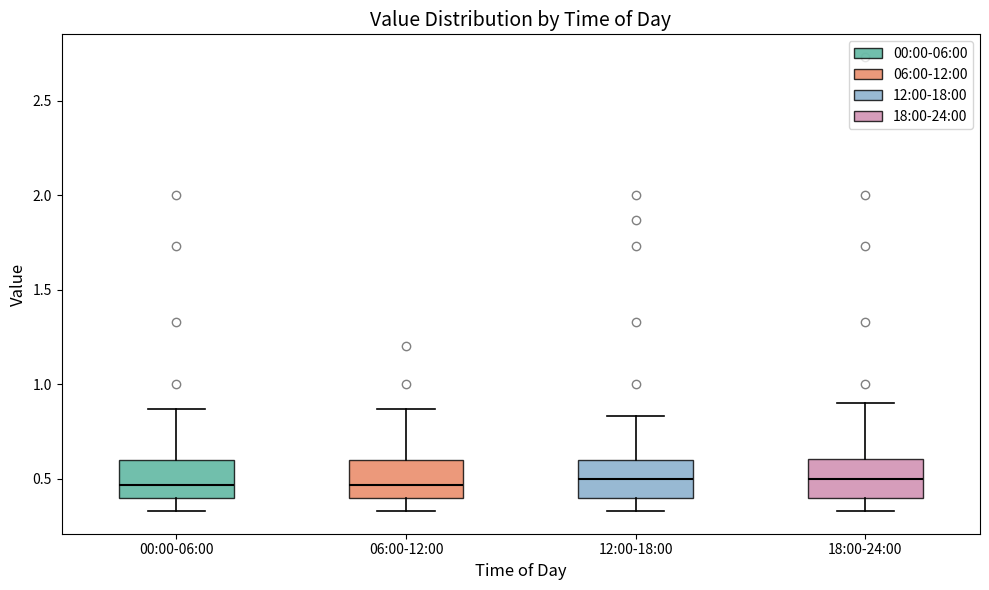

Where is the upper edge of the box for 06:00-12:00 on the y-axis? The values are not printed on the chart, so give them approximately, as read against the axis.

0.60